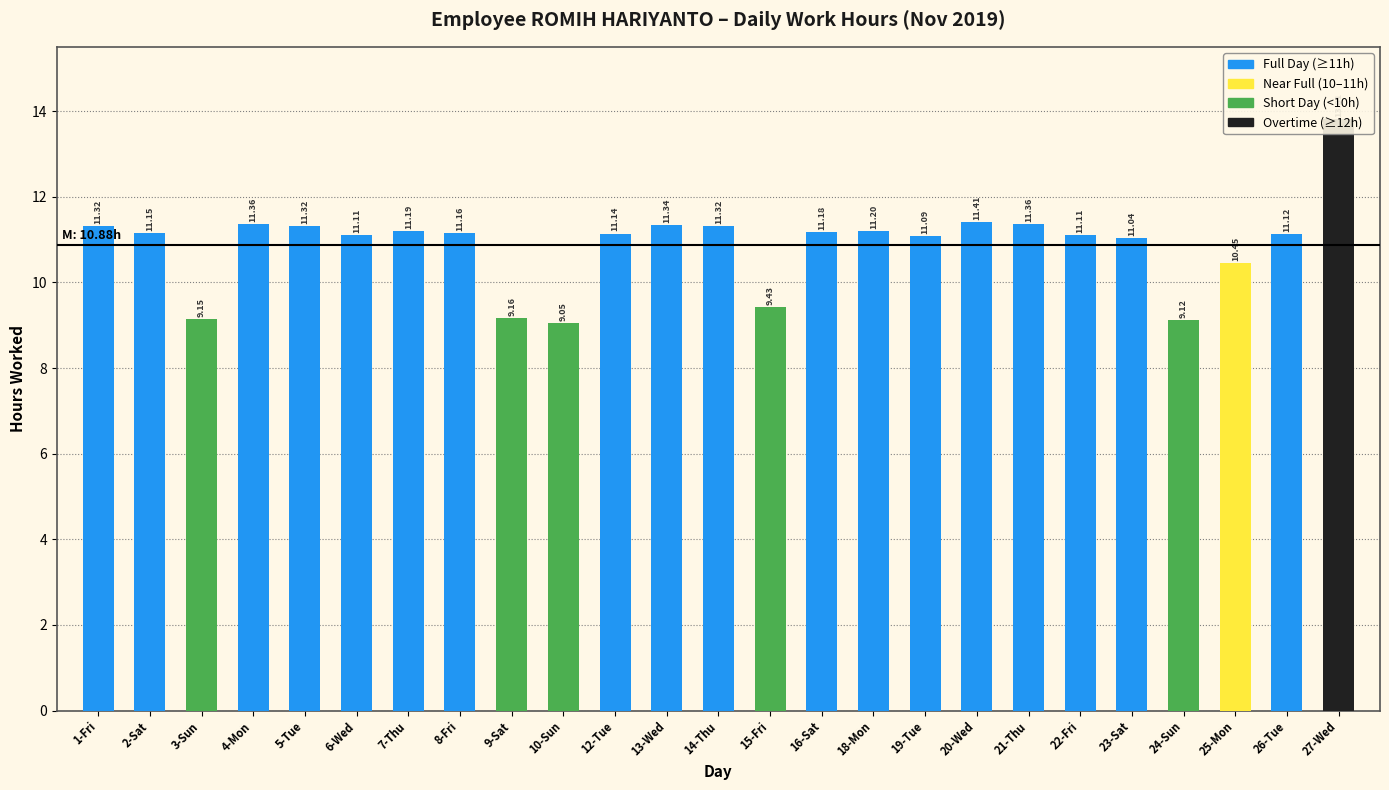

What is the change in value from 16-Sat to 23-Sat?

-0.1